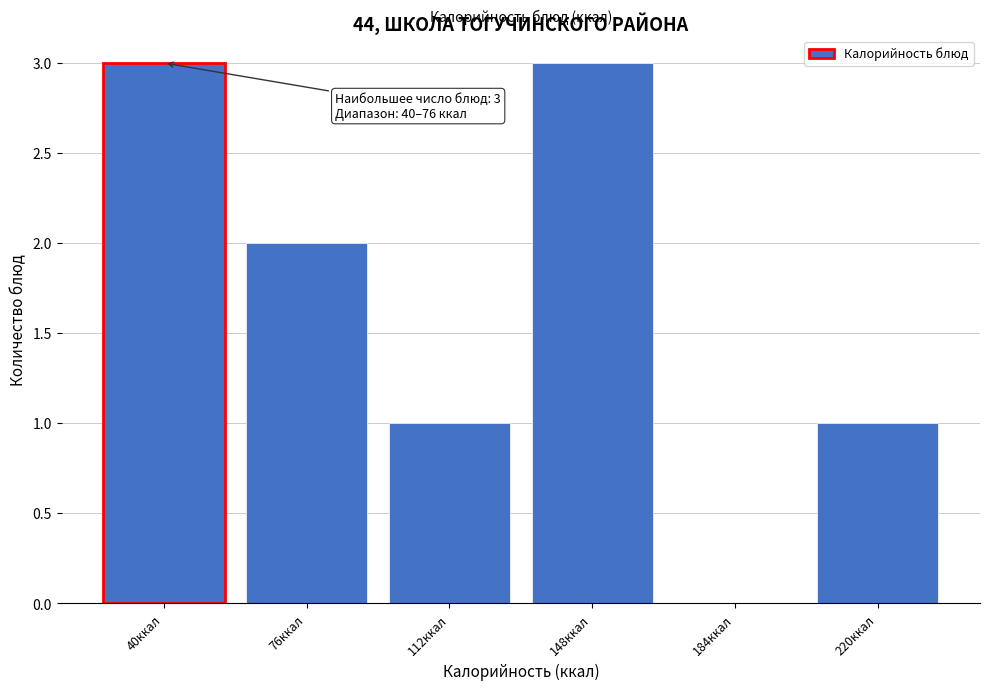

Reading right to left, transcribe all the data shown in this chart.

220ккал=1	184ккал=0	148ккал=3	112ккал=1	76ккал=2	40ккал=3